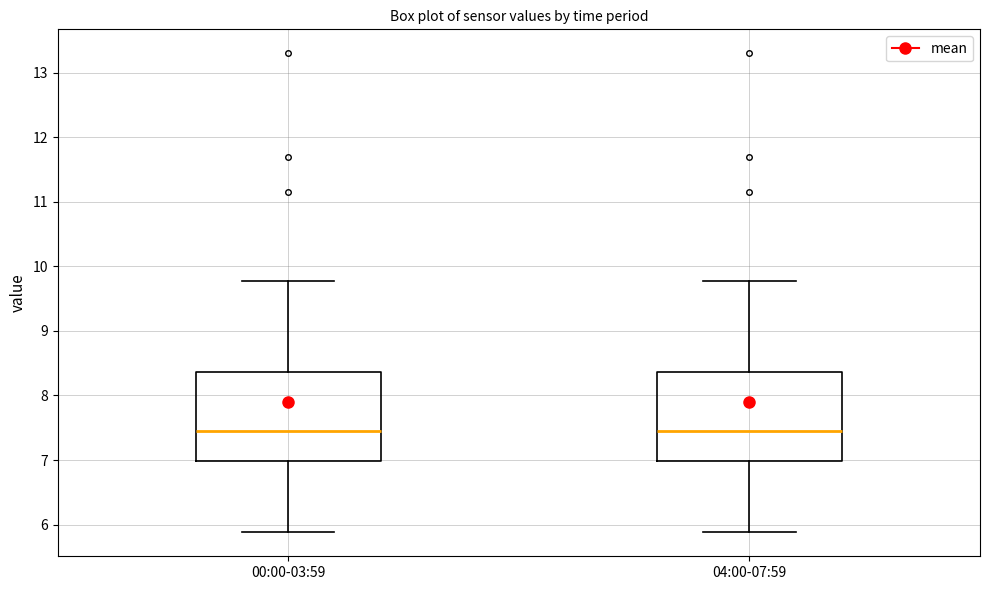

Reading left to right, read every box against the y-axis: the position of its median line, the range the box covers, and the ends of its whiskers. The values are not printed on the chart, so give them approximately, as read against the axis.

00:00-03:59: median 7.5, box 7.0 to 8.4, whiskers 5.9 to 9.8
04:00-07:59: median 7.5, box 7.0 to 8.4, whiskers 5.9 to 9.8